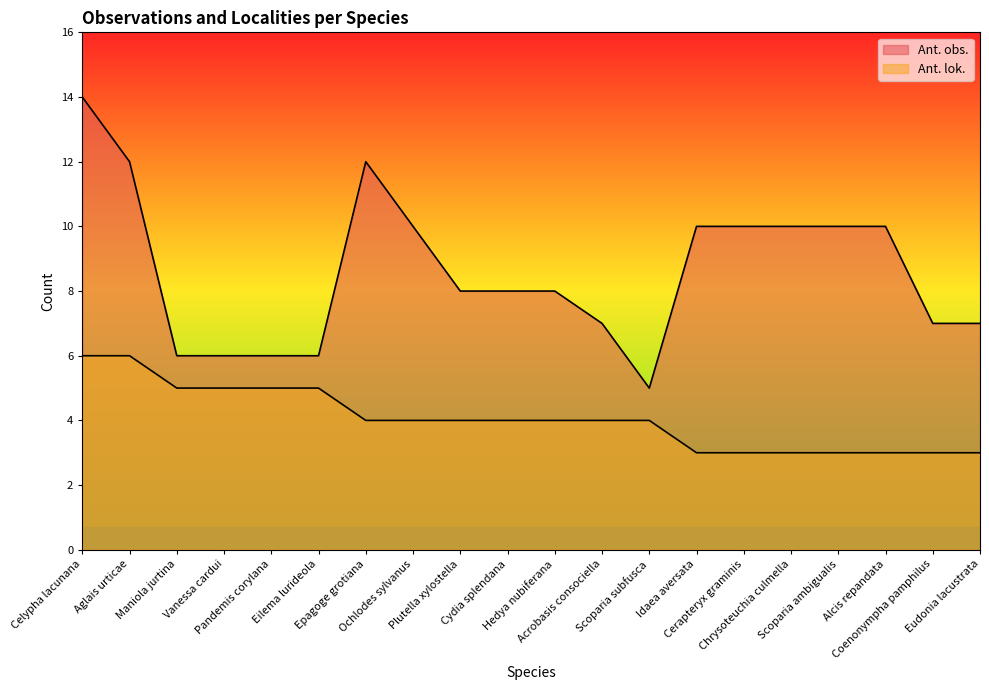

How many values in the Ant. lok. series exceed 4?

6